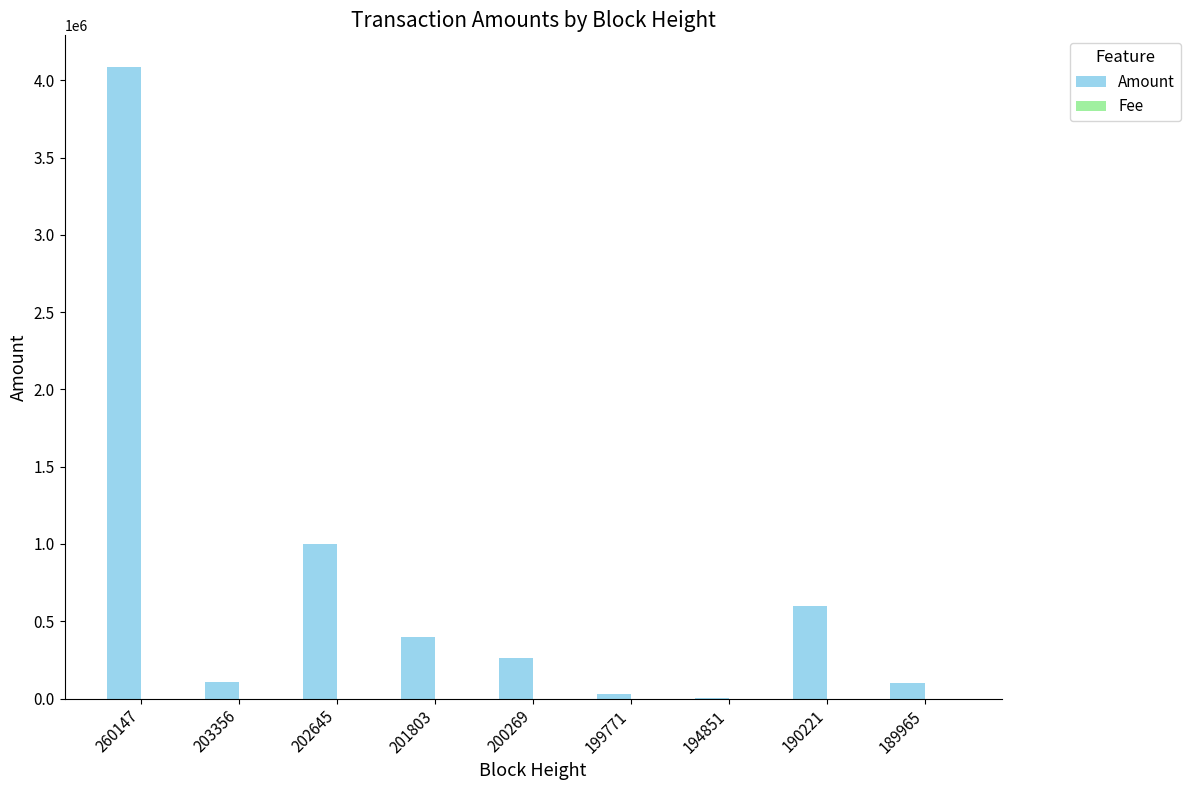

Where is Amount nearest to the value 2046179?

202645